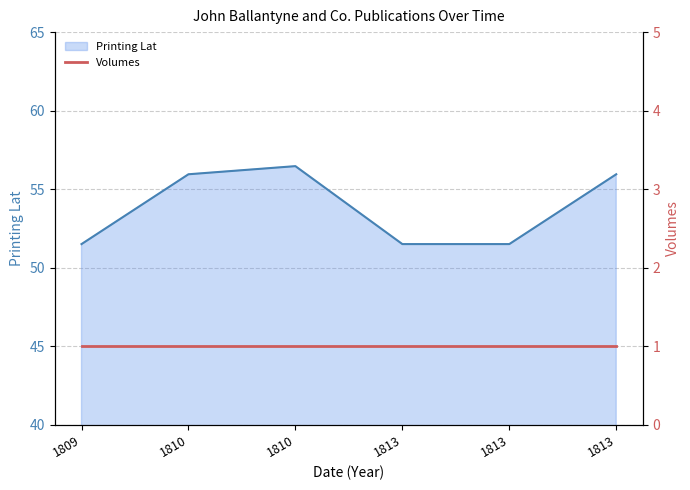

List the labels in order of value, largest first.

1810, 1810, 1813, 1809, 1813, 1813